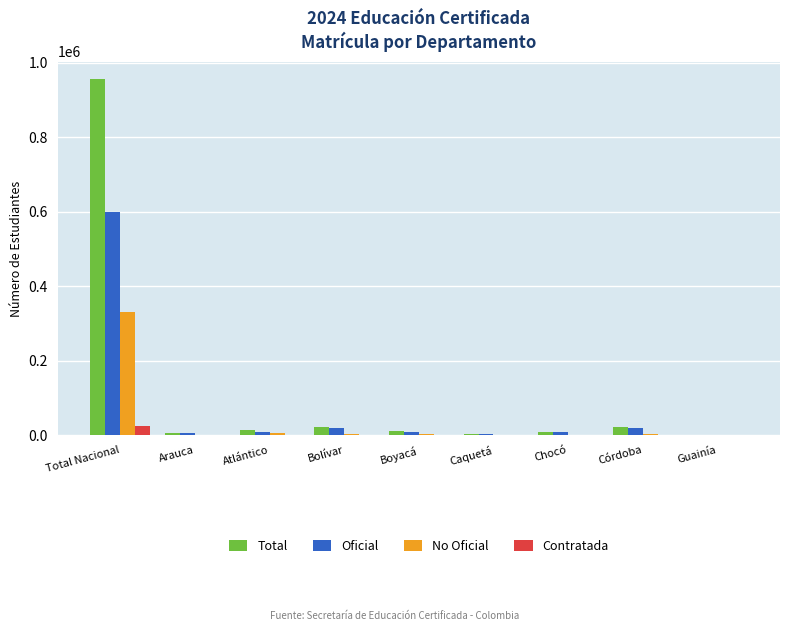

Where is Total nearest to the value 478440?

Bolívar